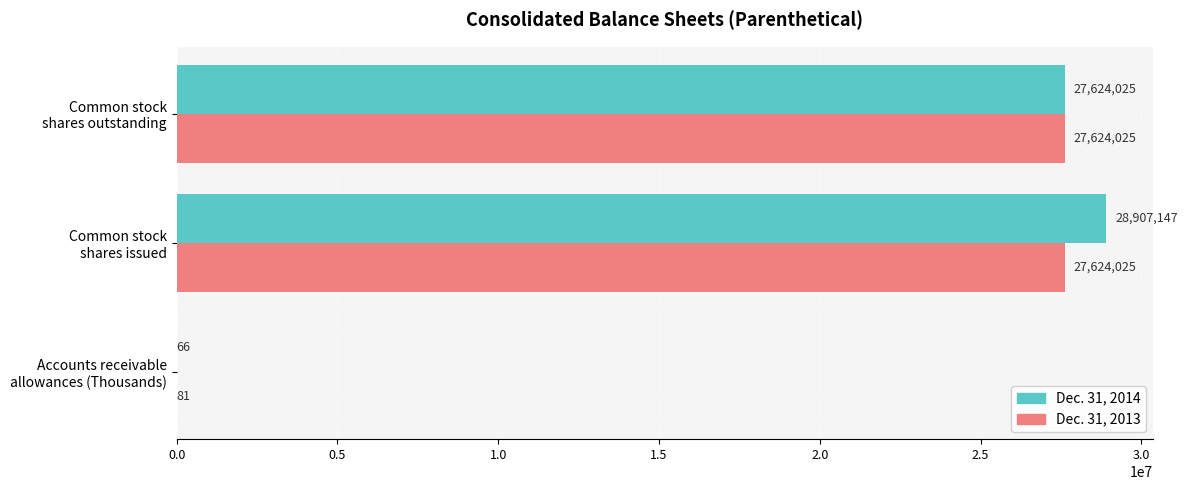

What is the maximum value shown in the chart?

28907147